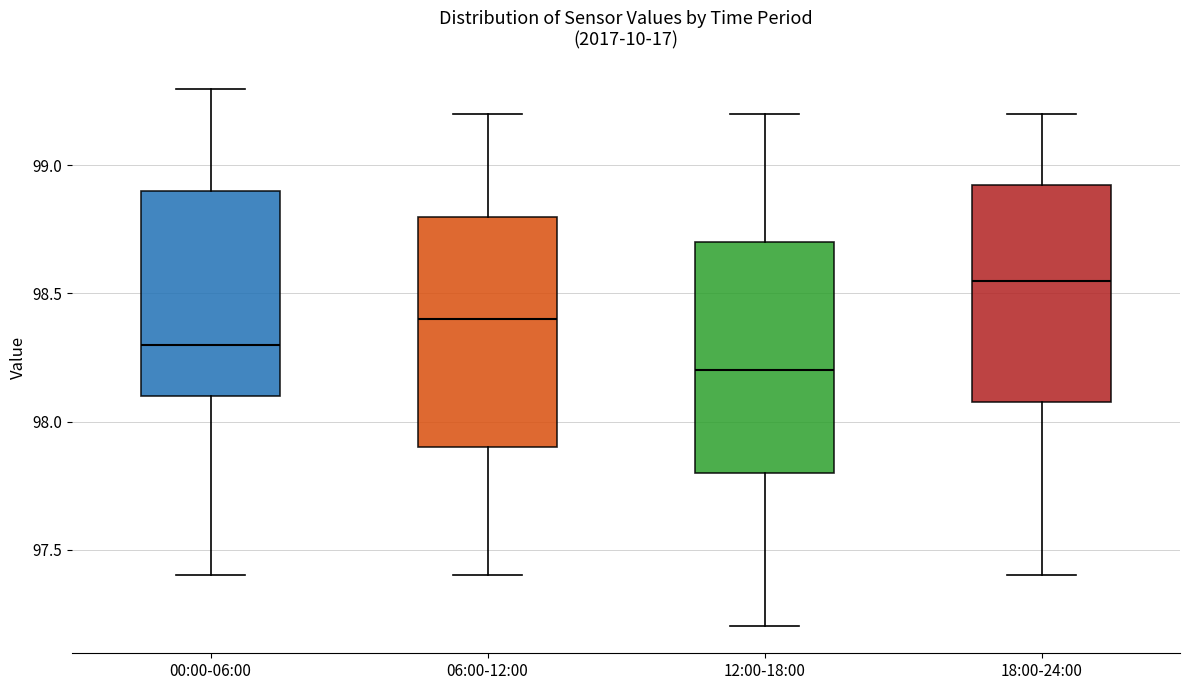

Reading left to right, transcribe this box plot: for each box, give where its median line is, the range the box spans, and where its two whiskers end, as read against the y-axis. The values are not printed on the chart, so give them approximately, as read against the axis.

00:00-06:00: median 98.30, box 98.10 to 98.90, whiskers 97.40 to 99.30
06:00-12:00: median 98.40, box 97.90 to 98.80, whiskers 97.40 to 99.20
12:00-18:00: median 98.20, box 97.80 to 98.70, whiskers 97.20 to 99.20
18:00-24:00: median 98.55, box 98.10 to 98.95, whiskers 97.40 to 99.20